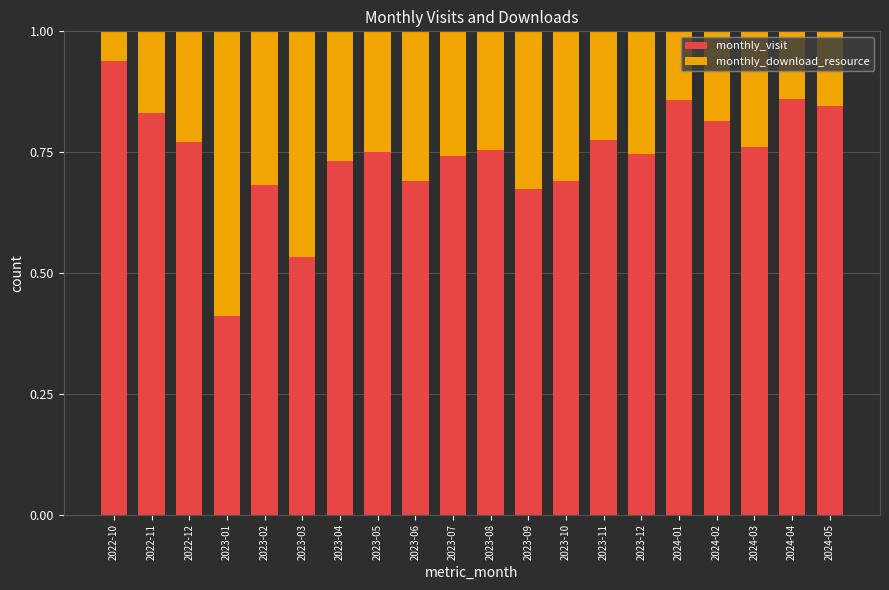

Count the monthly_visit values in the range 0 to 1.

20